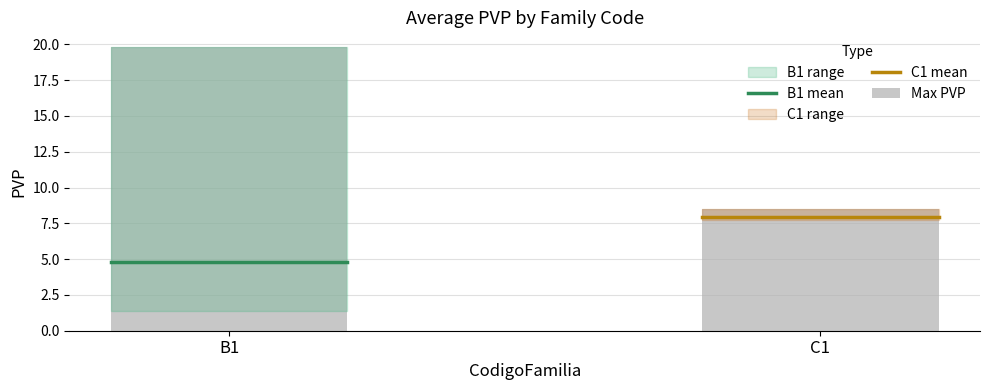

What is the maximum value shown in the chart?

19.9